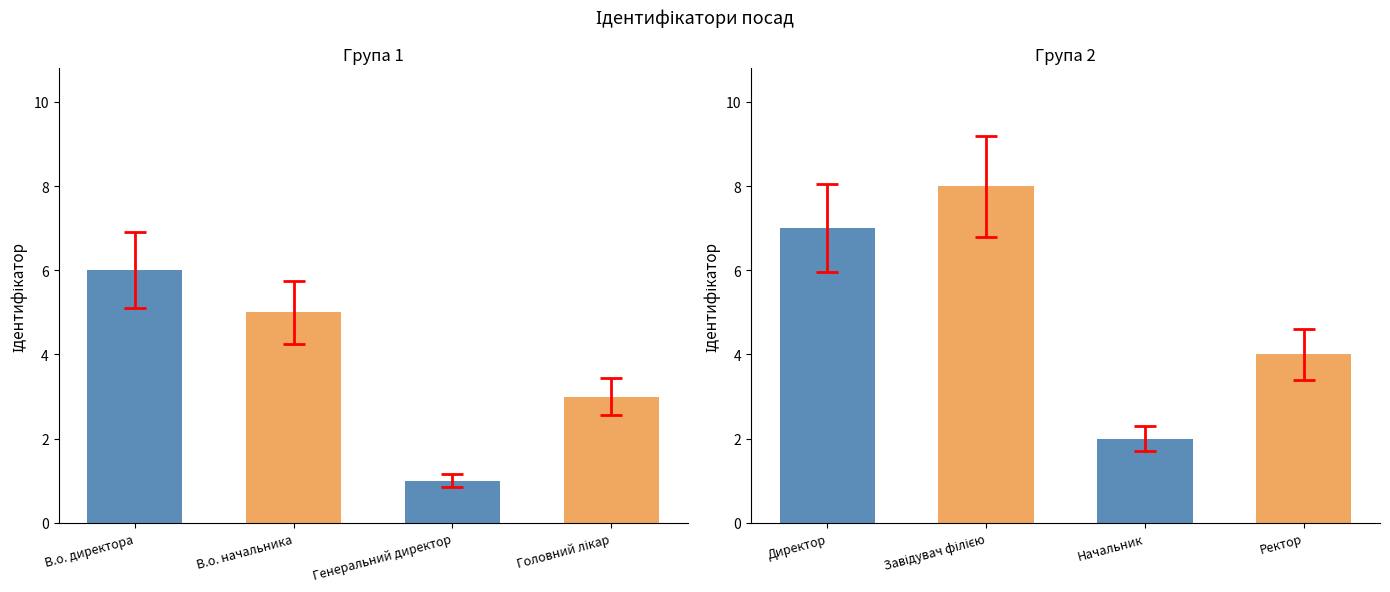

What is the value of the 6th bar from the left?

8